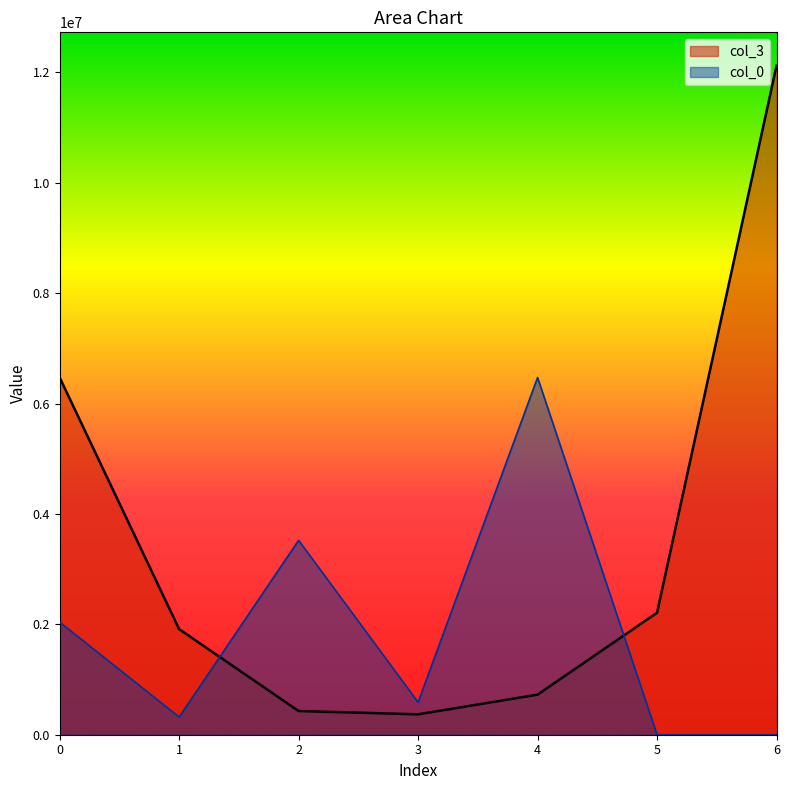

Is it true that col_3 equals 6472570.2 at 80682.25?

True